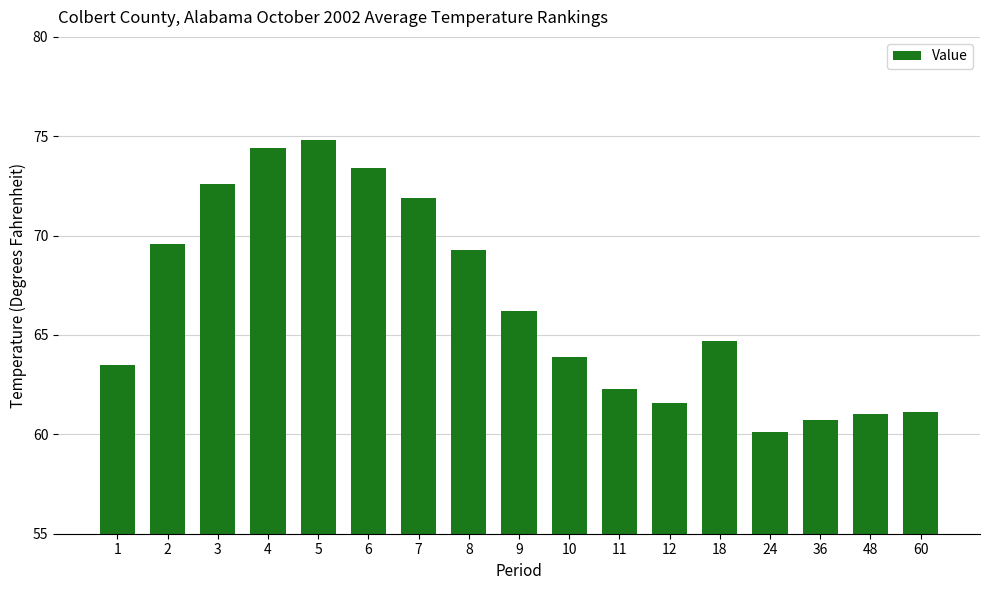

What is the average value?

66.5